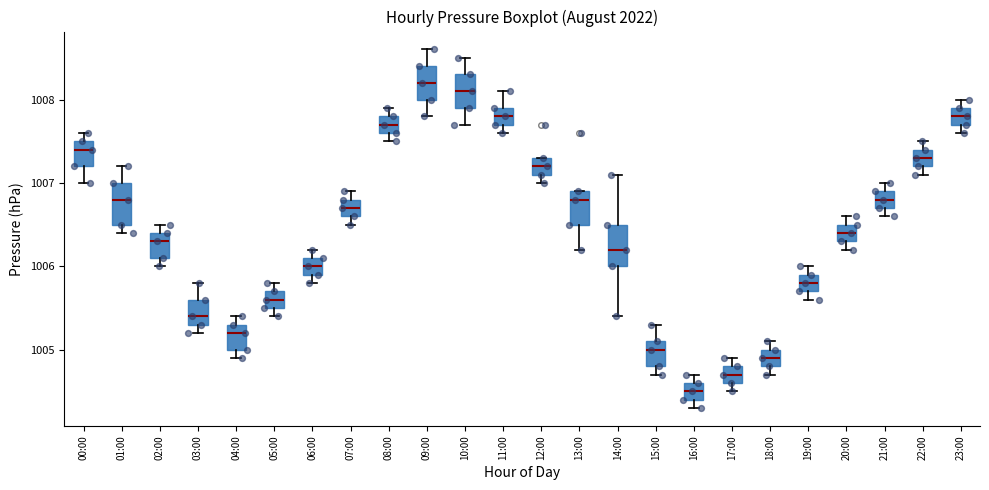

Where does the median line of the box for 21:00 sit on the y-axis? The values are not printed on the chart, so give them approximately, as read against the axis.

1006.8